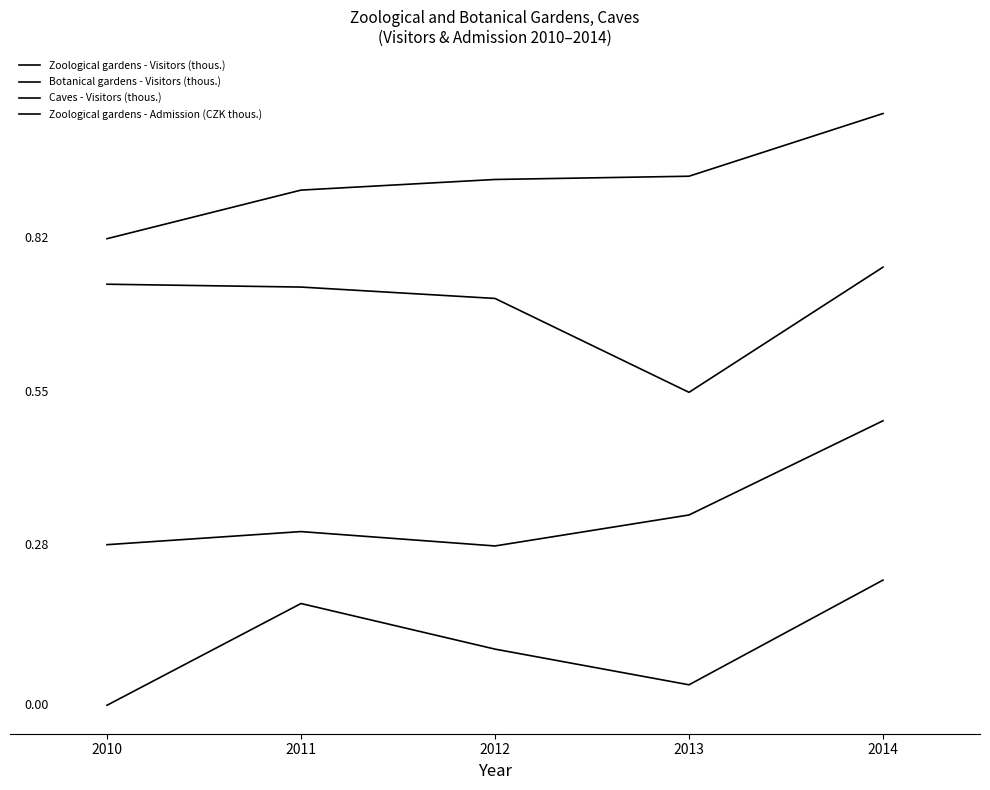

Count the number of data series in this chart.

4